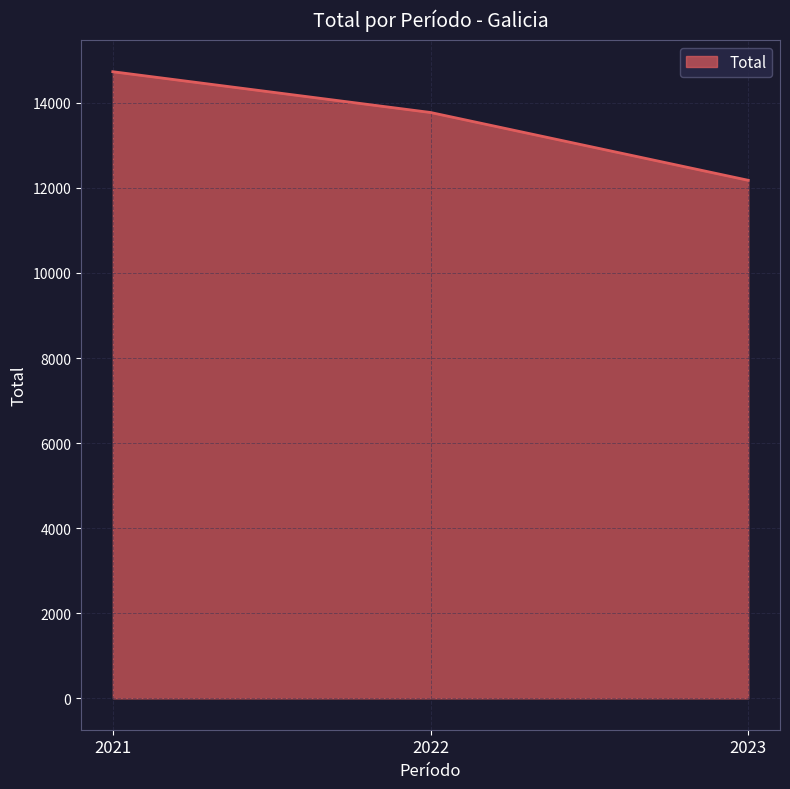

How many series are shown in this chart?

1